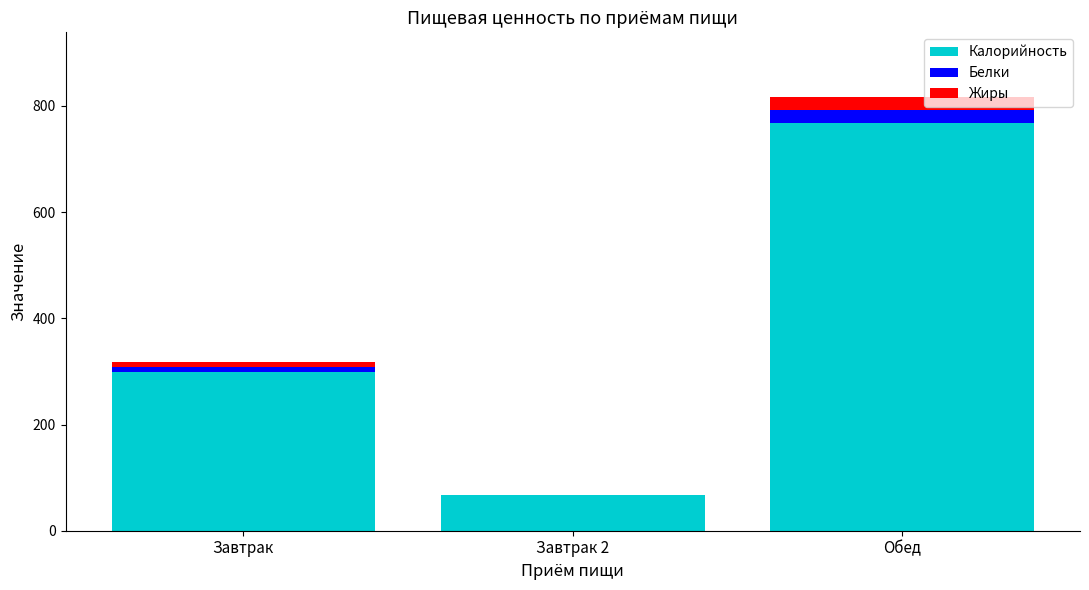

At which label does Калорийность reach its peak?

Обед